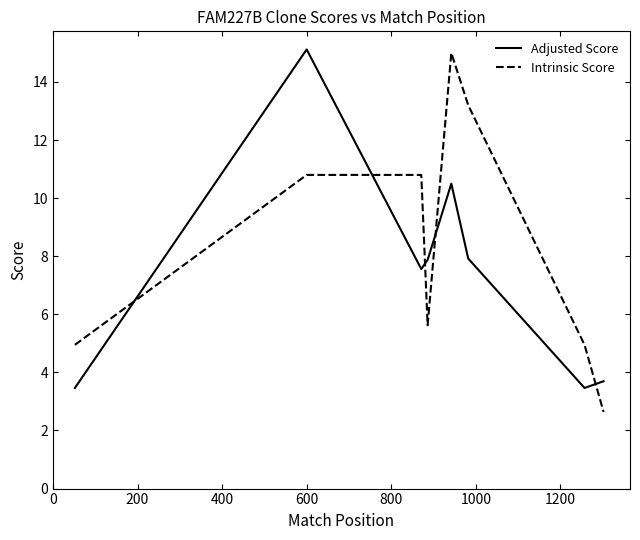

What is the difference between the maximum and second lowest values in the Adjusted Score series?

11.7